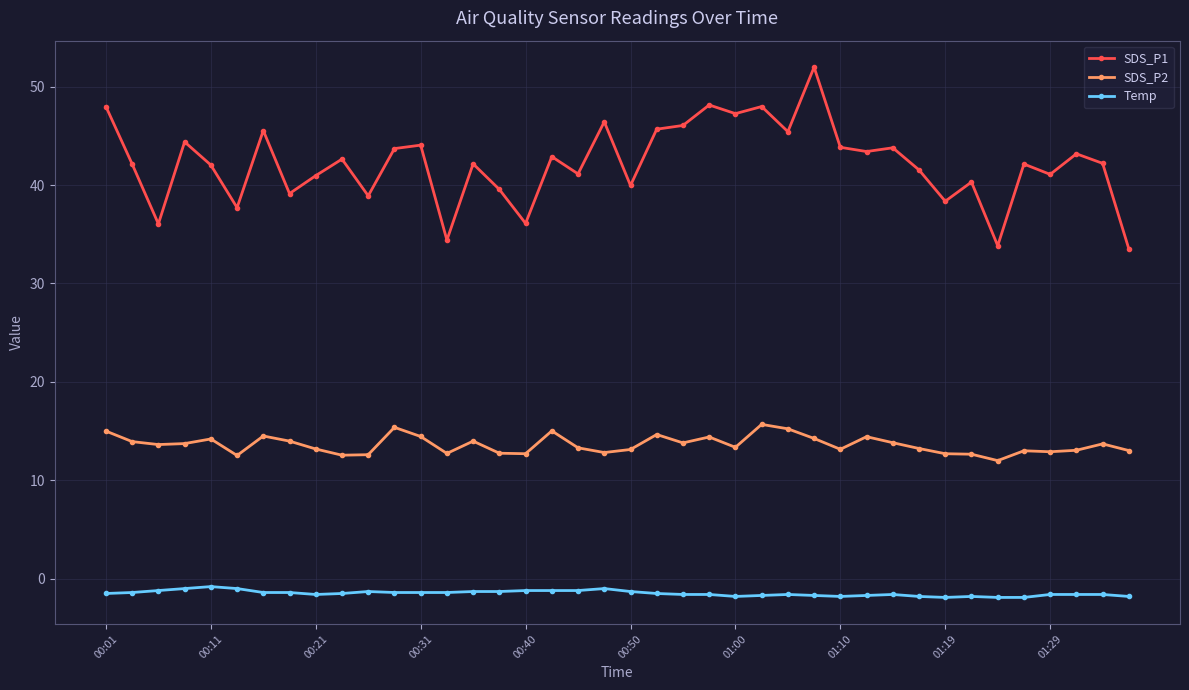

True or false: SDS_P2 and SDS_P1 cross at least once.

False